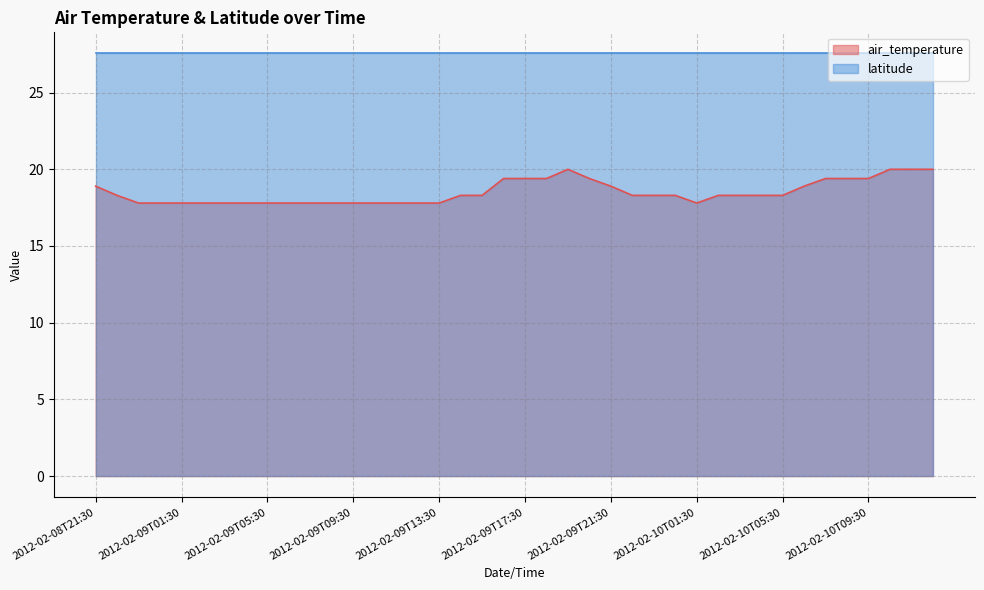

Does the chart display data point markers on the line(s)?

No